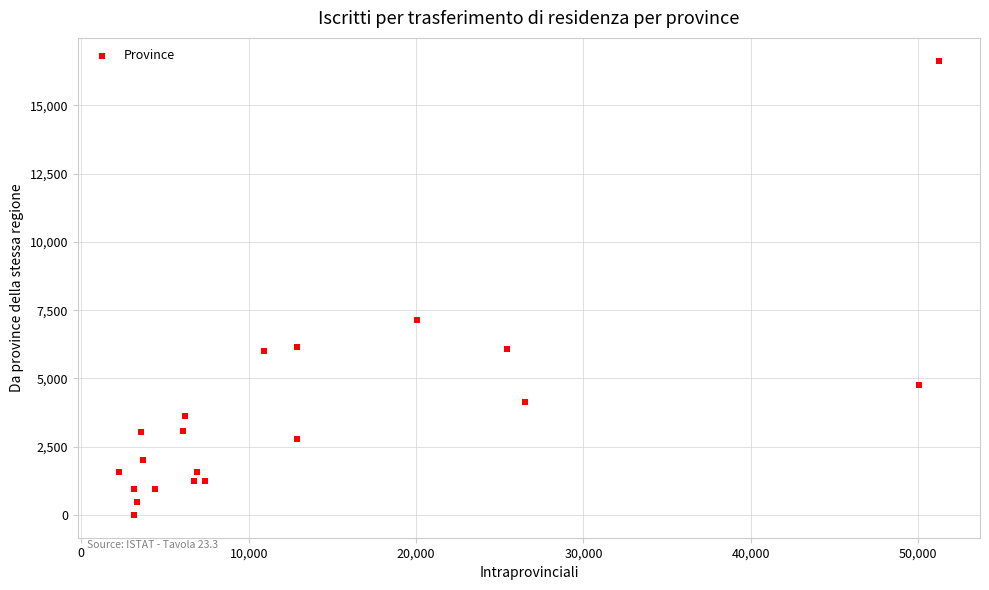

What is the range of X values (max minus min)?

48997